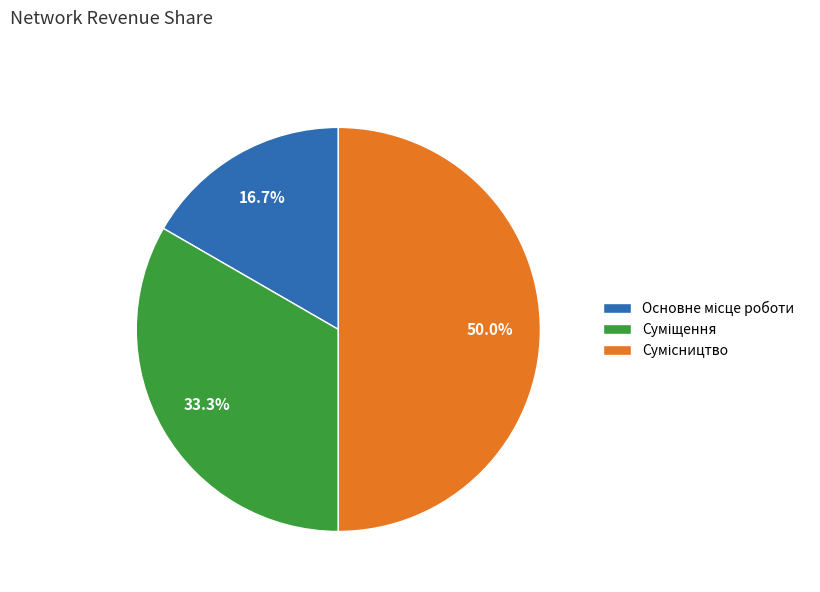

To the nearest percent, what percentage of the pie is Основне місце роботи?

17%